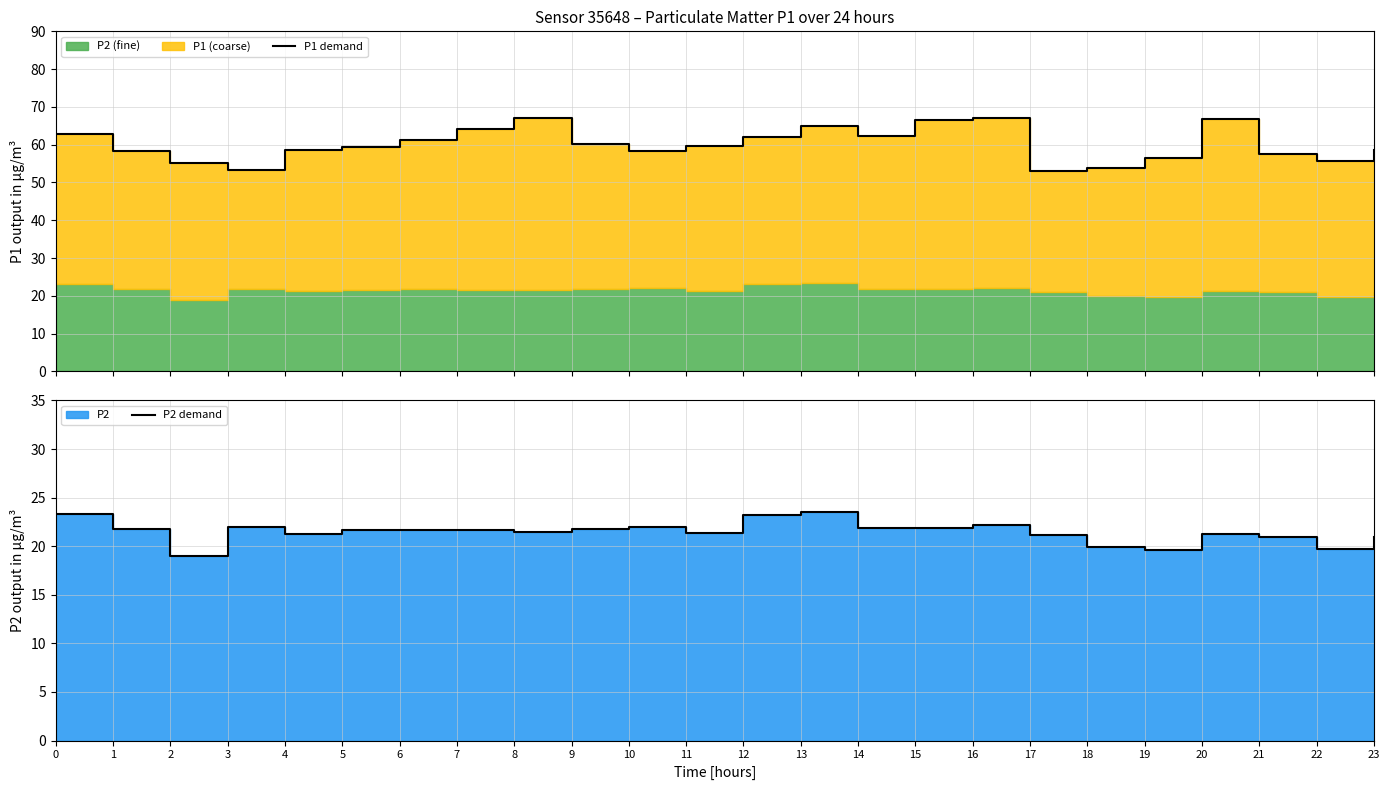

Between 6 and 18, which series saw the biggest shift?

P1 demand